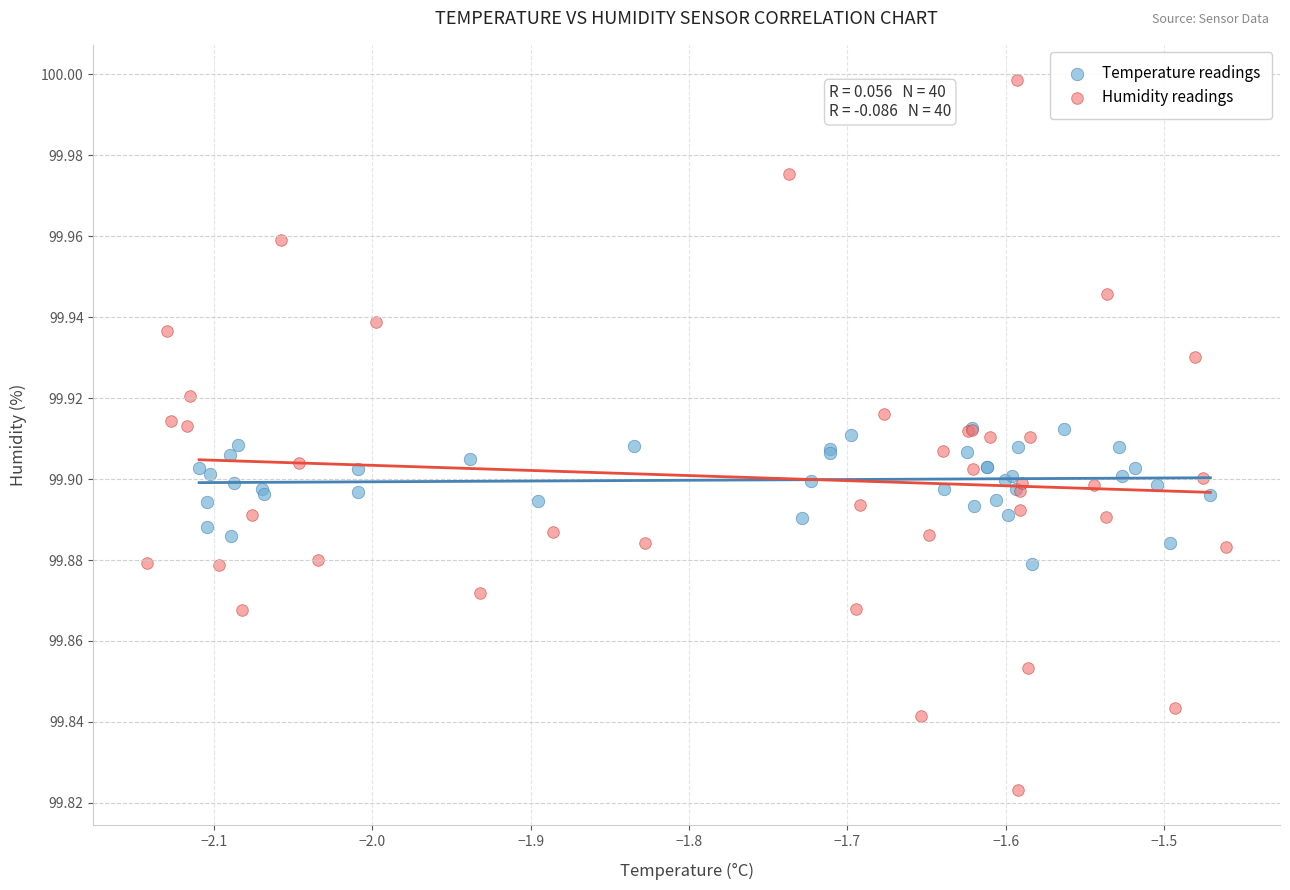

What are all the series names shown in the legend?

Temperature readings, Humidity readings